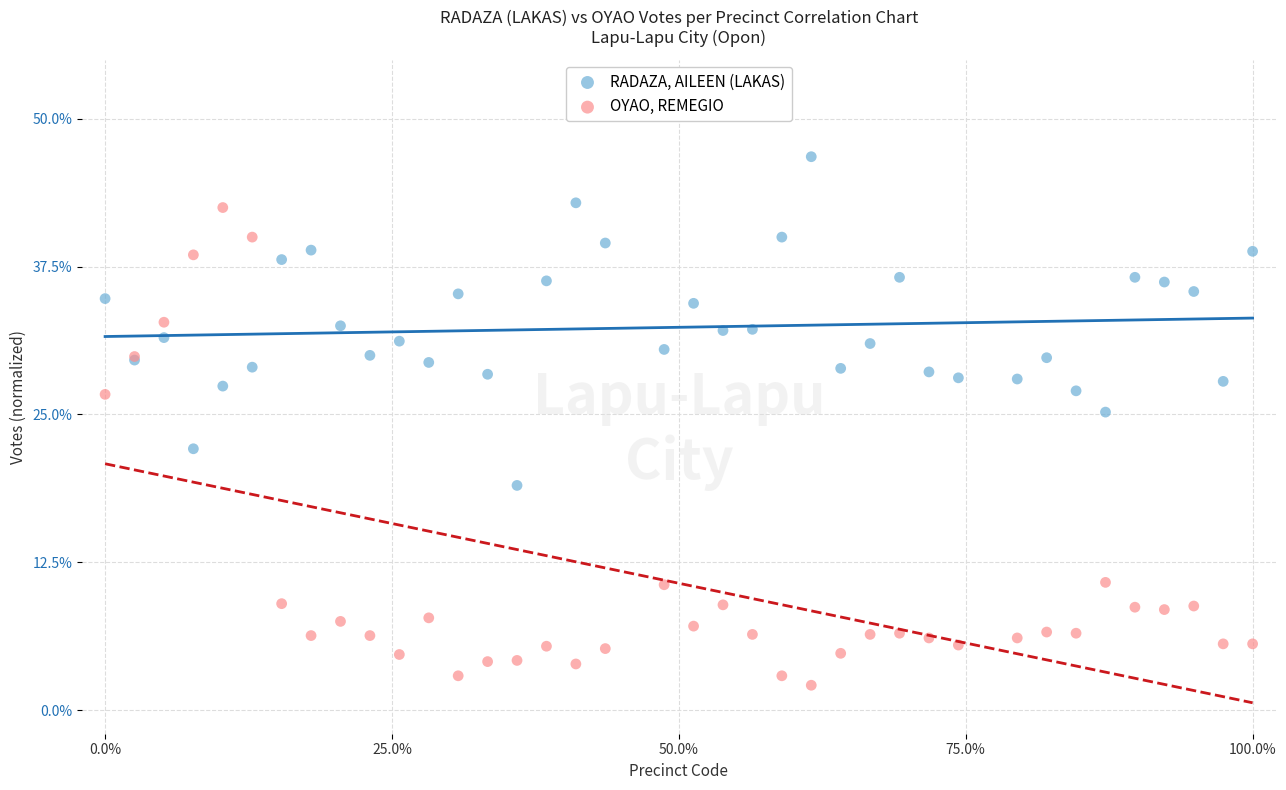

Across all series, what Y value is closest to 24?

25.2